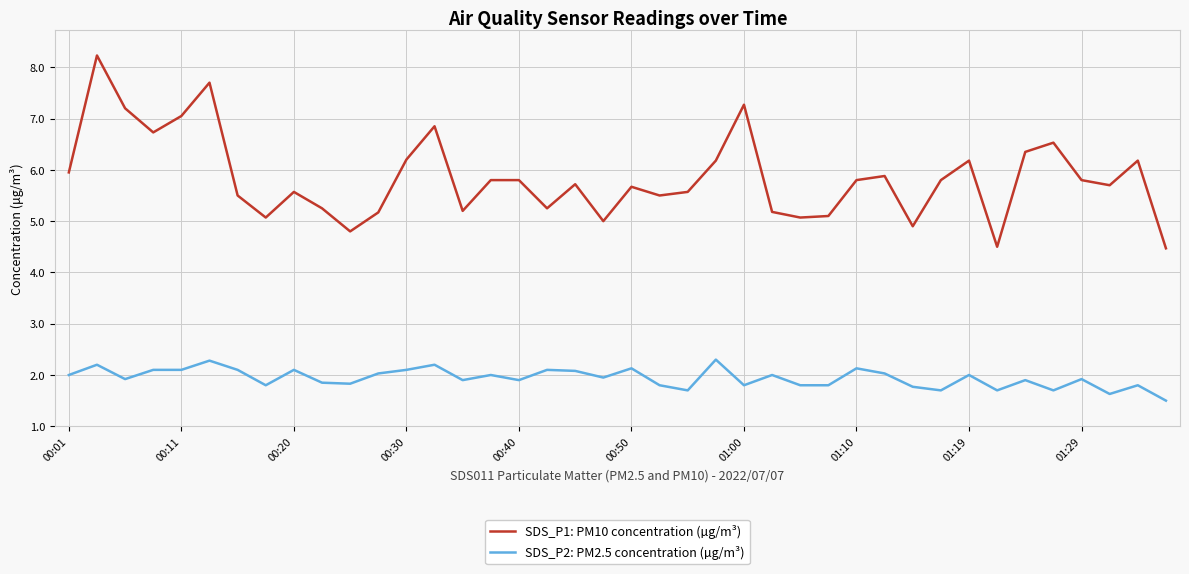

True or false: SDS_P1: PM10 concentration (µg/m³) and SDS_P2: PM2.5 concentration (µg/m³) cross at least once.

False